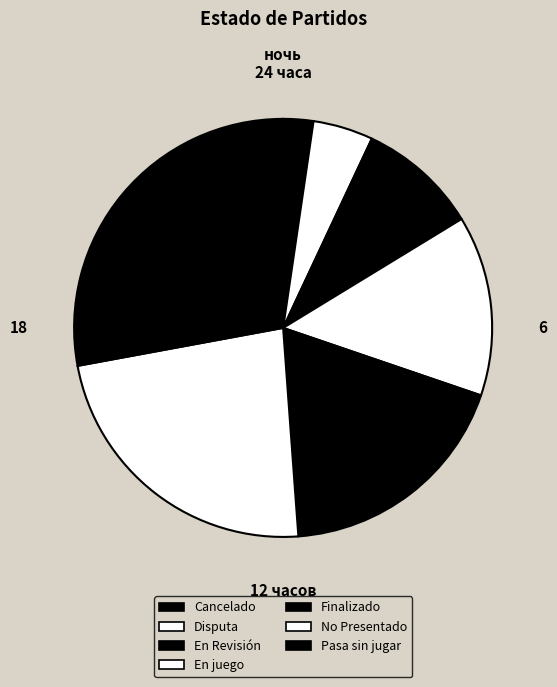

How many segments does this pie chart have?

7